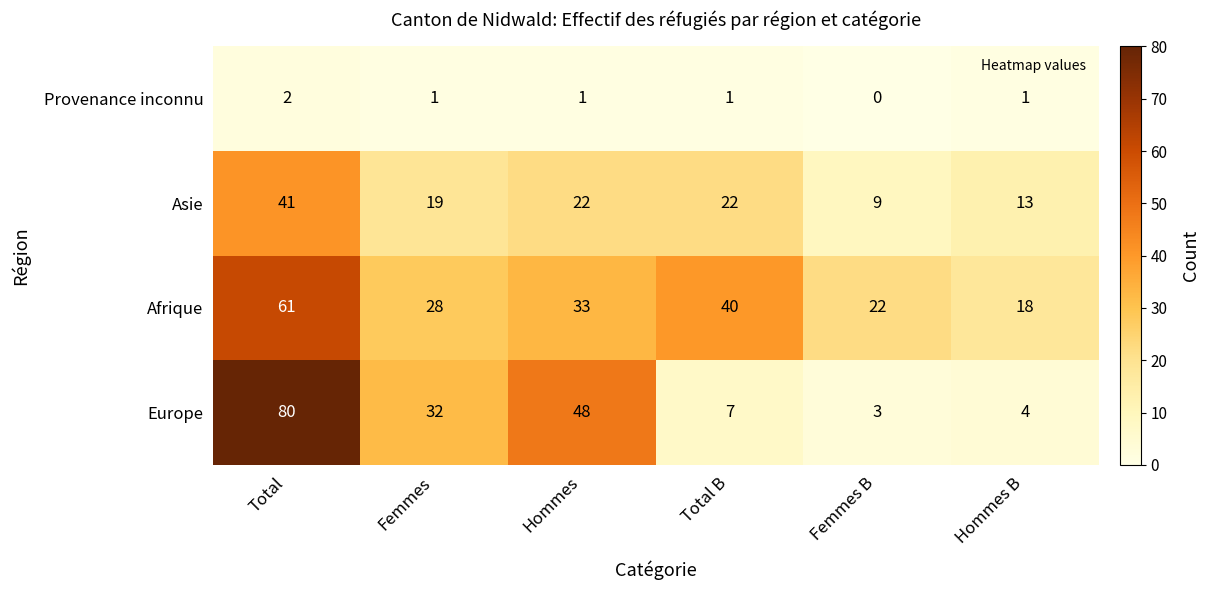

What is the spread (max minus min) of values at Hommes?

47